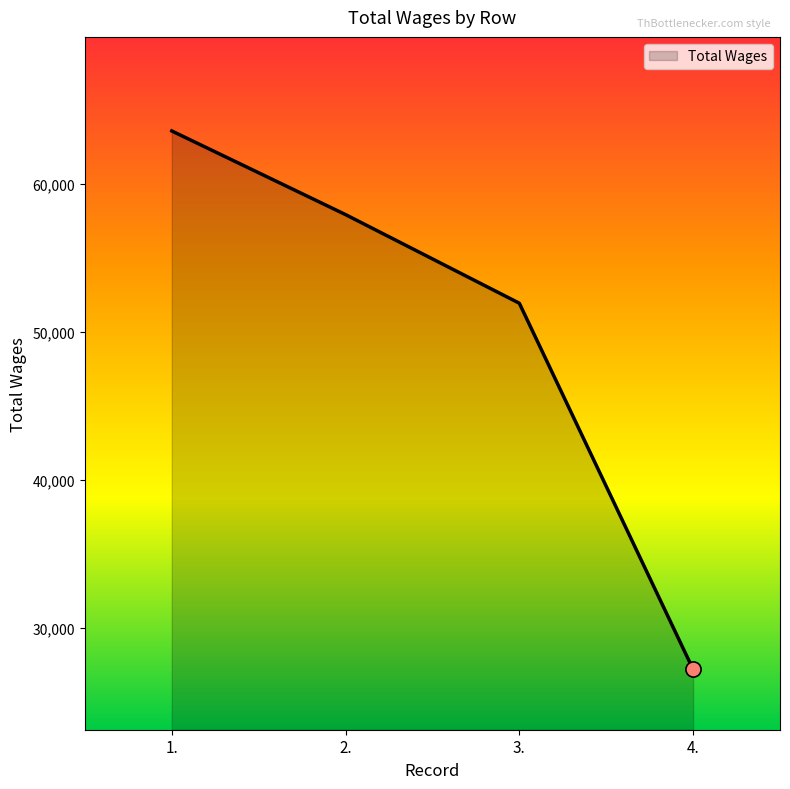

What is the change in value from 2. to 3.?

-5989